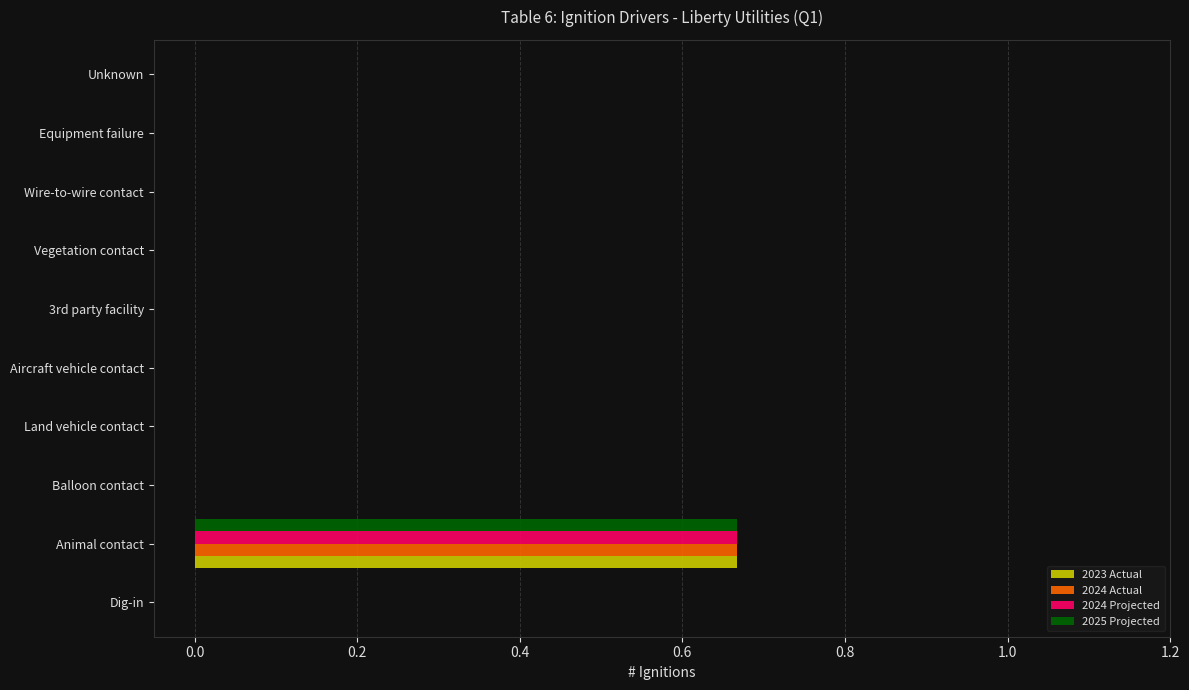

Which label corresponds to the largest value in the chart?

Animal contact